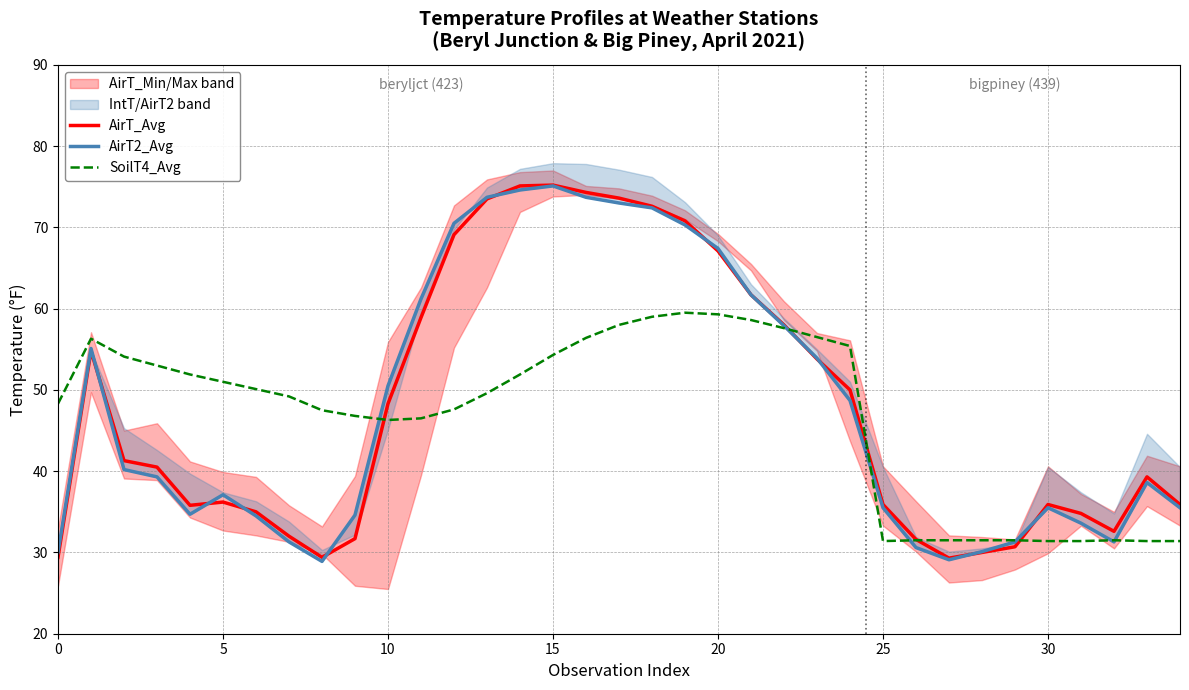

How many times do SoilT4_Avg and AirT2_Avg cross each other?

7